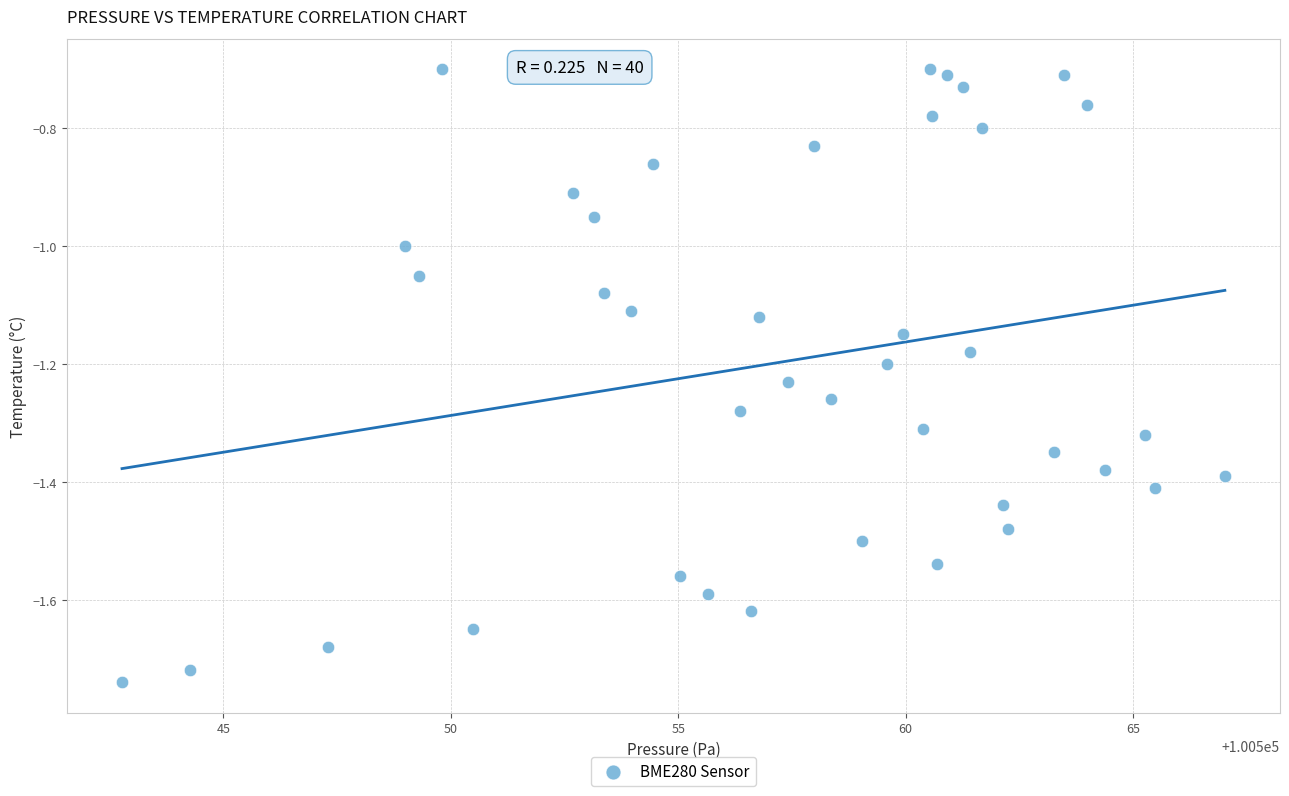

What is the range of Y values (max minus min)?

1.0